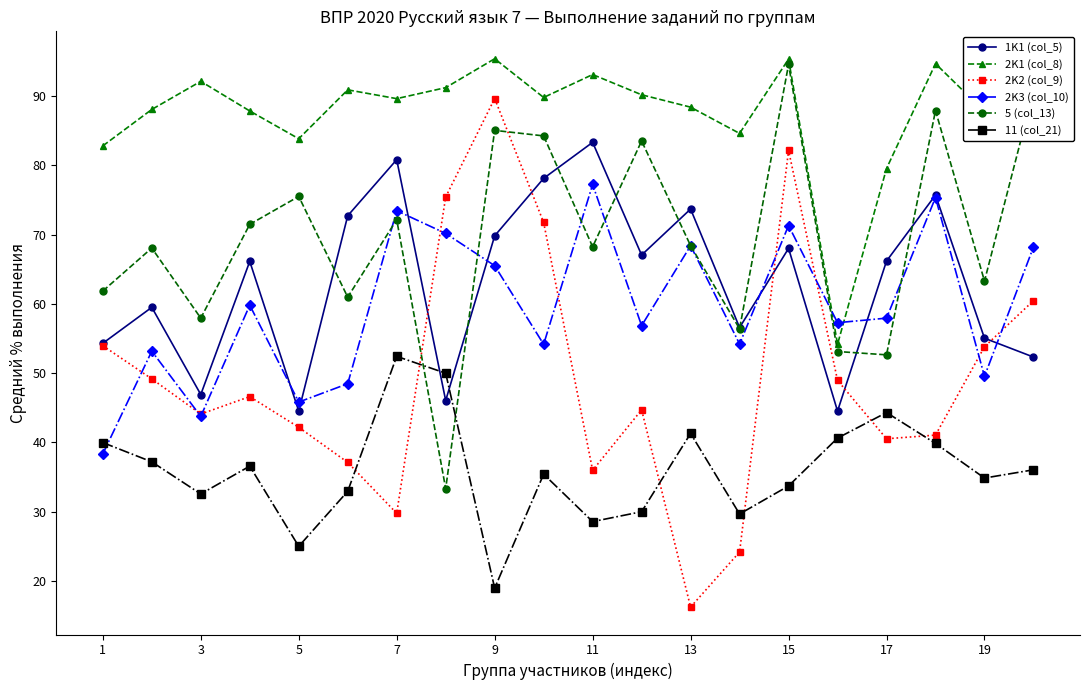

What is the minimum value shown in the chart?

16.2